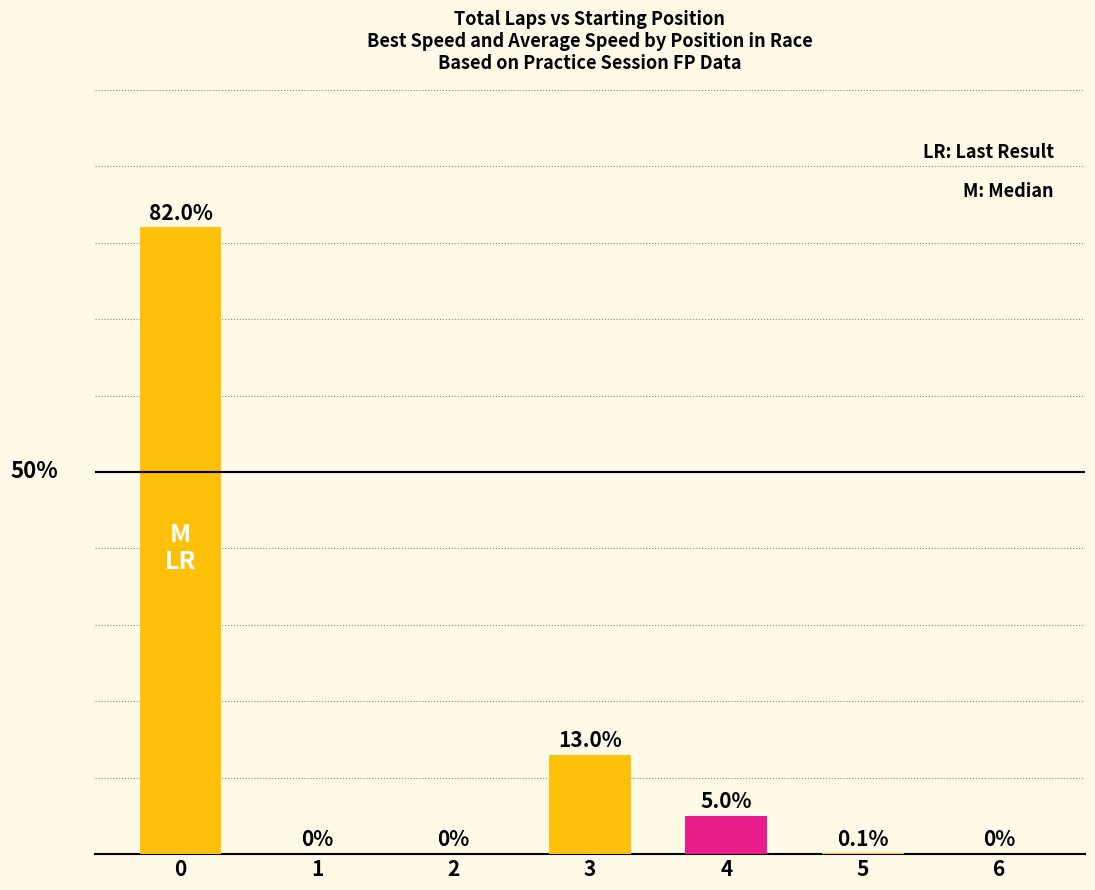

The chart shows a value of 6.8 at 4. True or false?

False